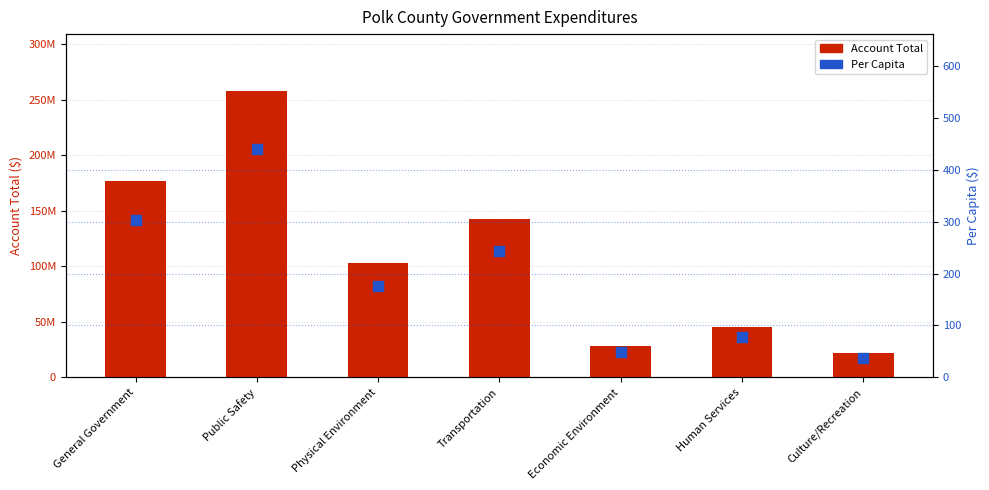

Which series has the largest total across all categories?

Account Total